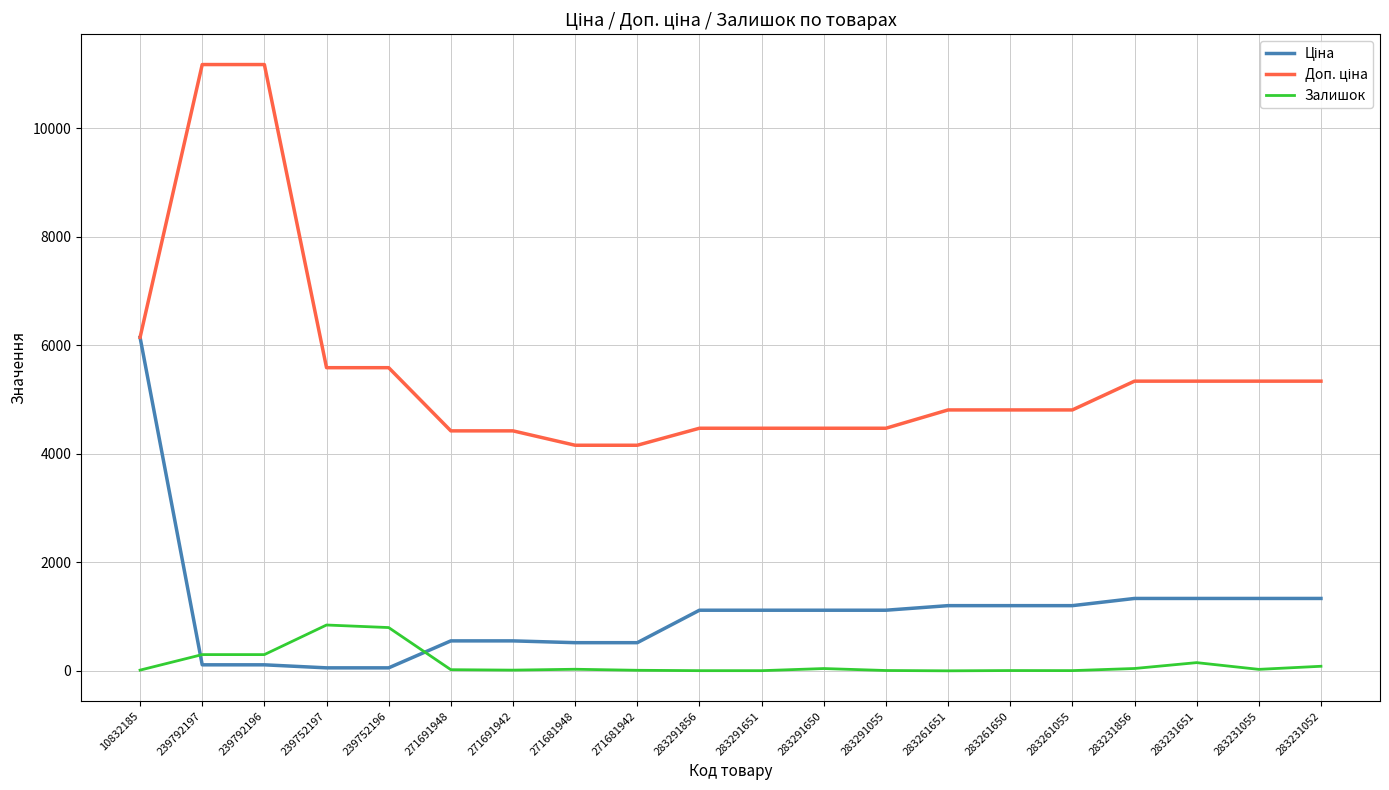

What is the maximum value shown in the chart?

11169.0